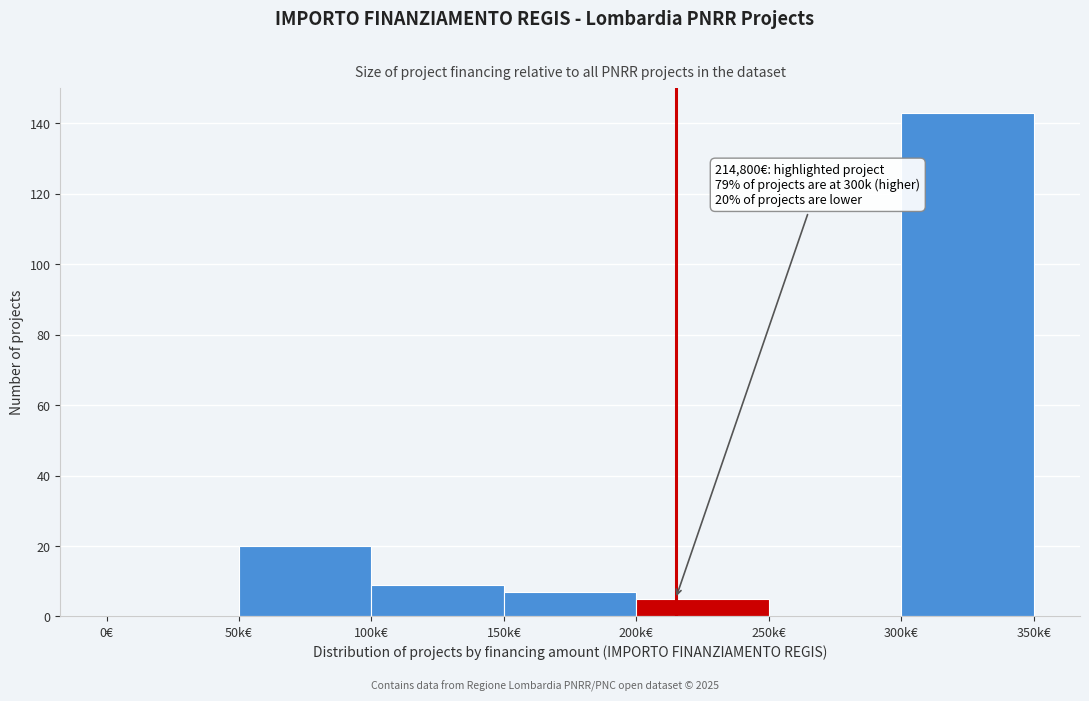

Reading left to right, list all the values displayed in this chart.

0€=0	50k€=20	100k€=9	150k€=7	200k€=5	250k€=0	300k€=143